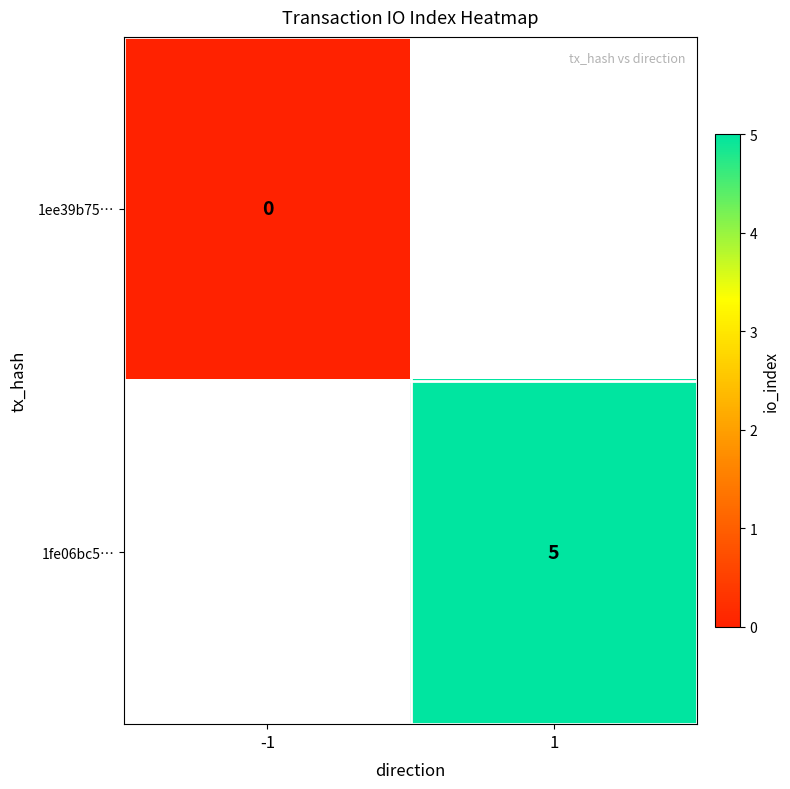

List the labels in order of 1ee39b75… value, smallest first.

-1, 1